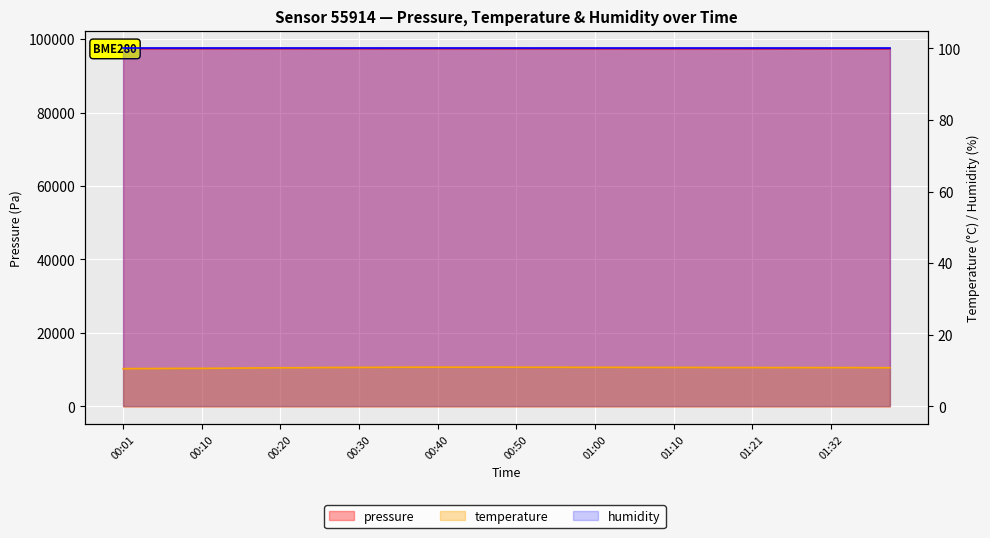

True or false: temperature and pressure intersect in this chart.

False